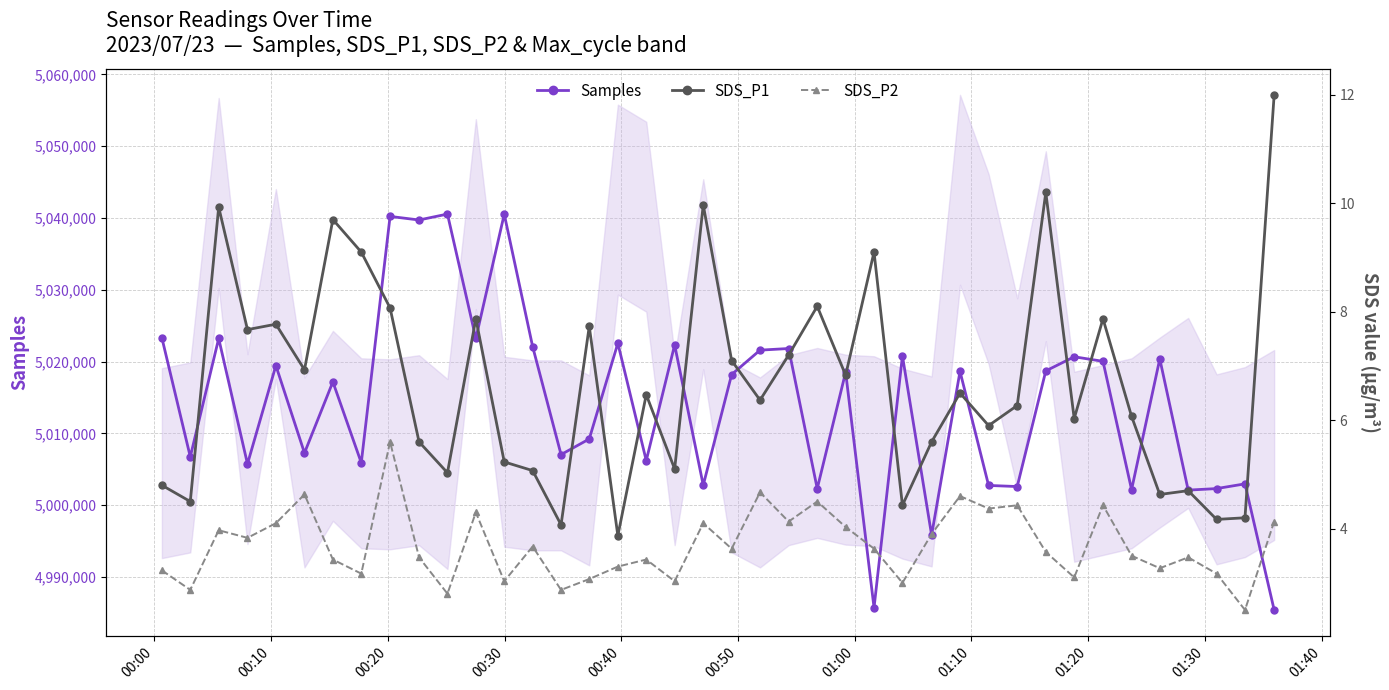

What is the value of the Samples point at the 33rd from the left?

5020665